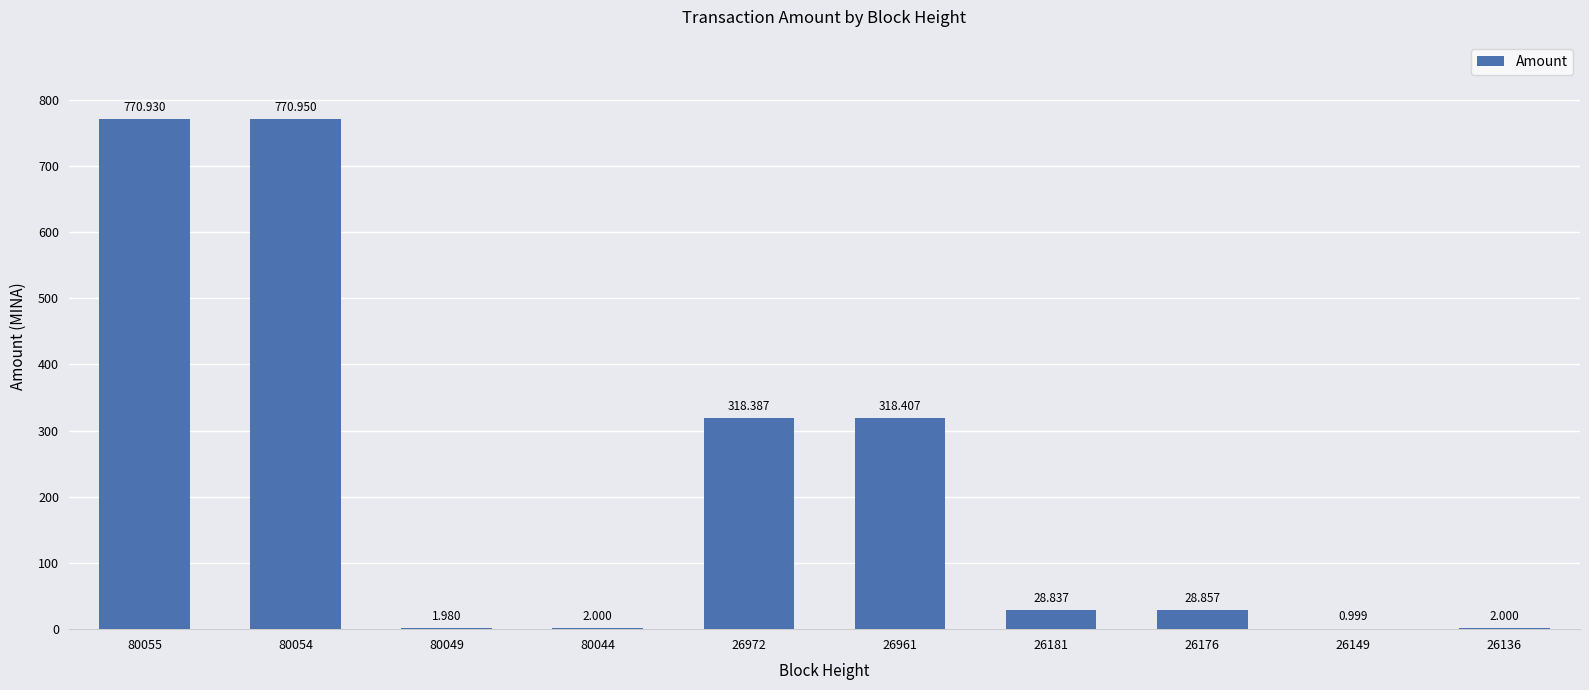

At which label does the data first exceed 28?

80055